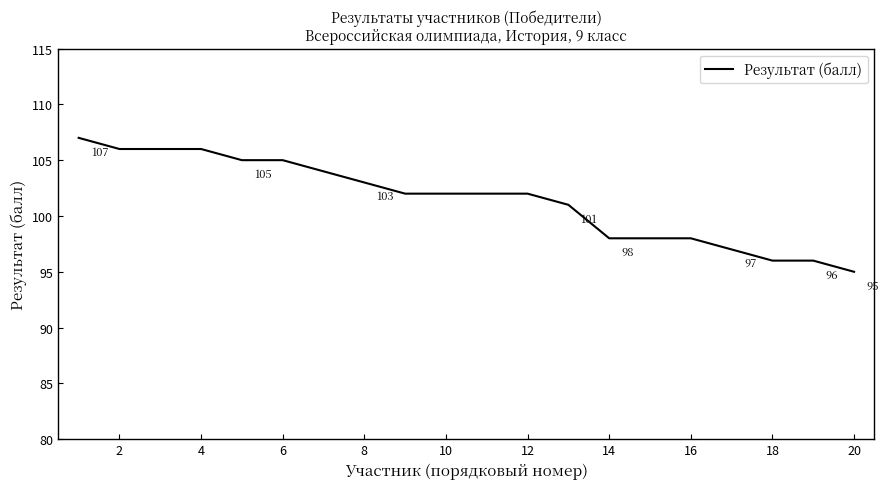

What is the smallest value displayed?

95